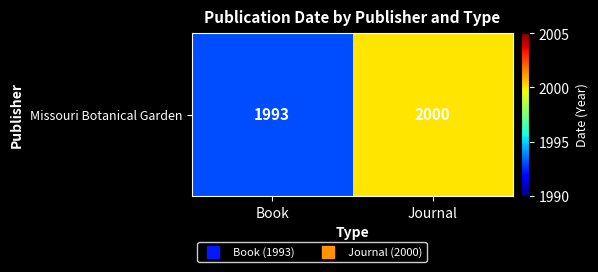

The chart shows a value of 2000 at Journal. True or false?

True